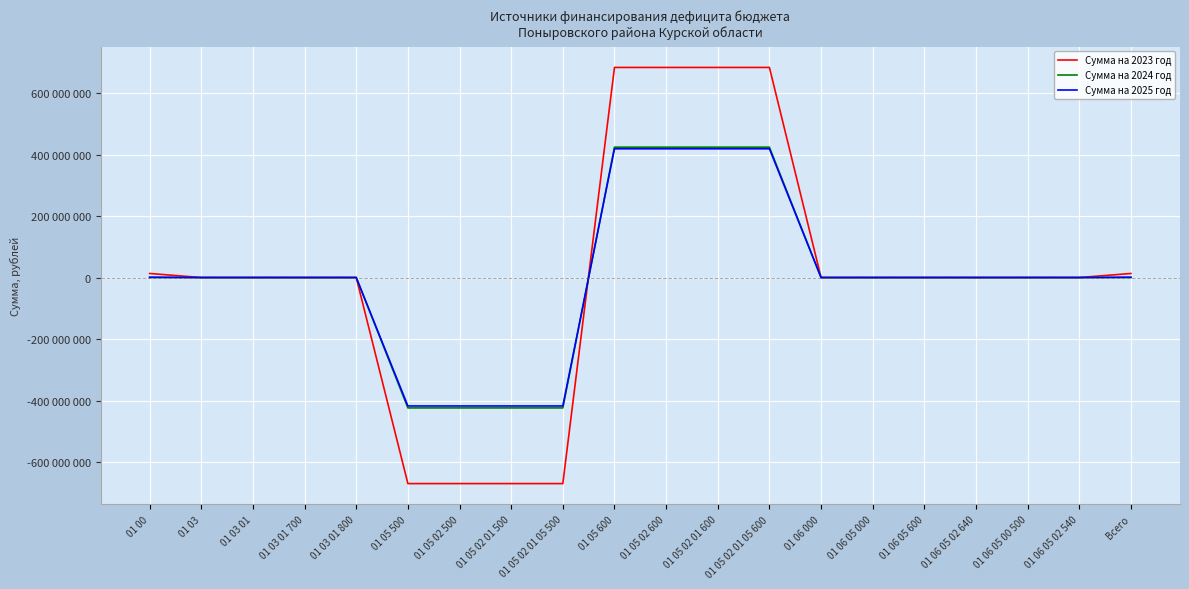

True or false: Сумма на 2024 год has a value of 437274260 at 01 00.

False